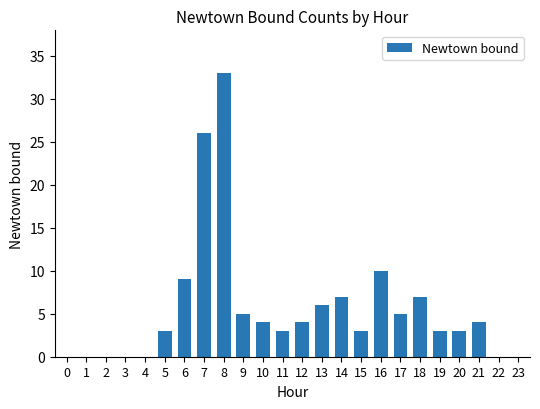

What is the ratio of the value at 19 to the value at 20?

1.0